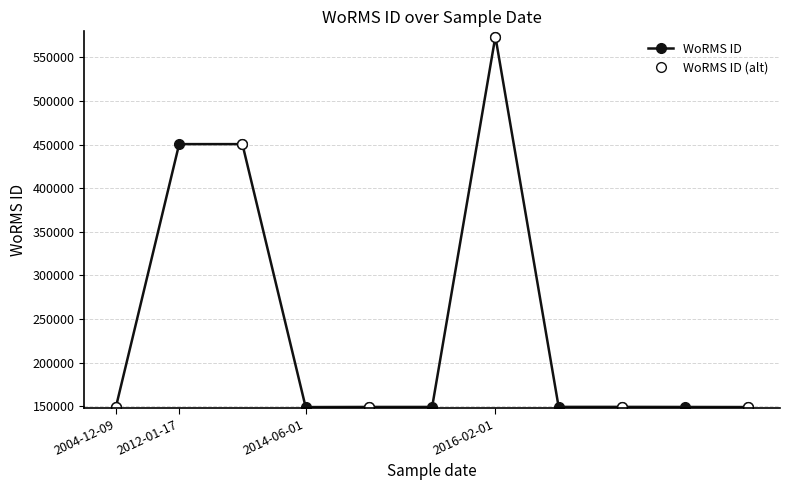

How many data points are less than 149073?

4